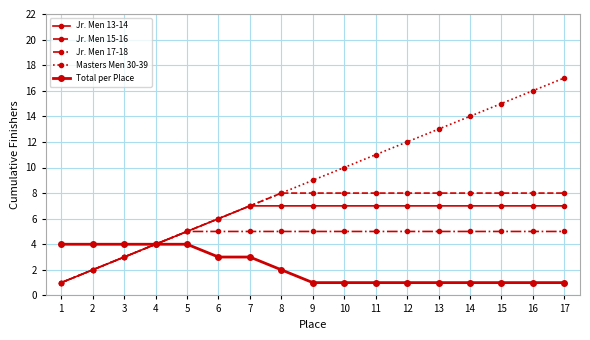

How many distinct data groups are displayed?

5